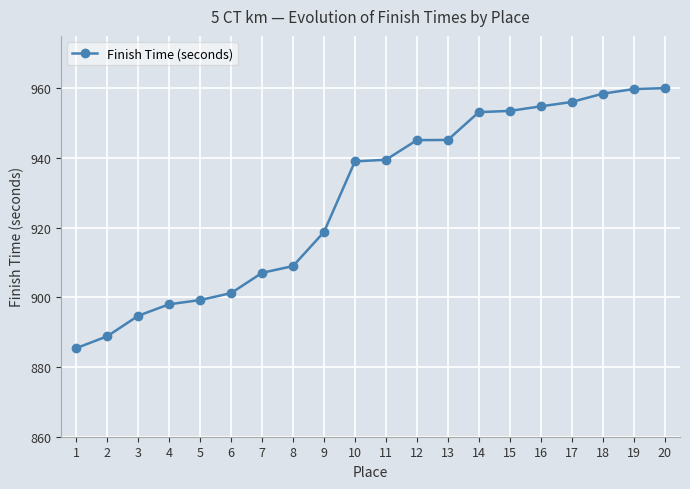

What is the difference between the values at 2 and 3?

5.9